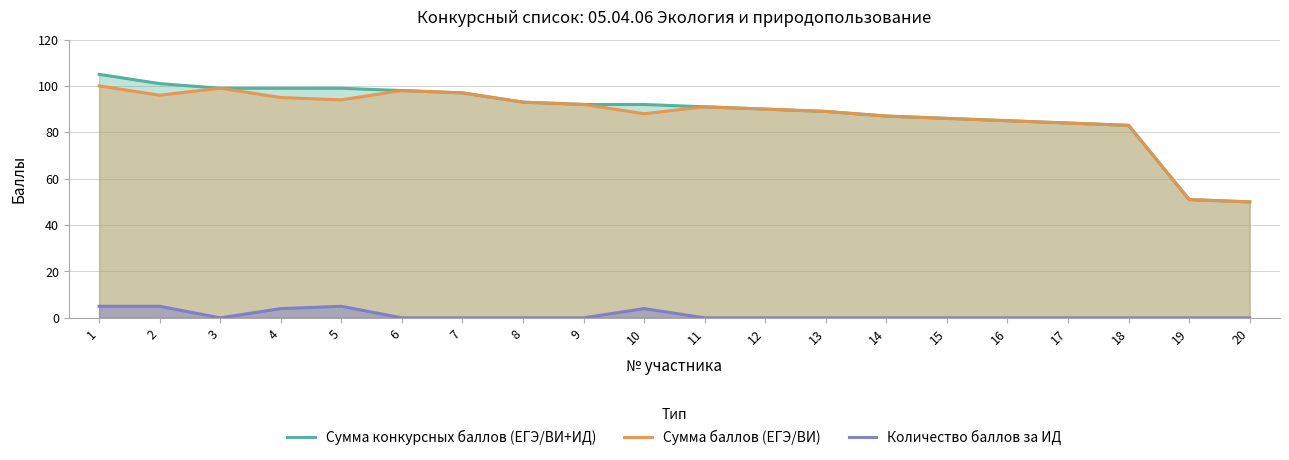

Between 10 and 12, which is larger?

10